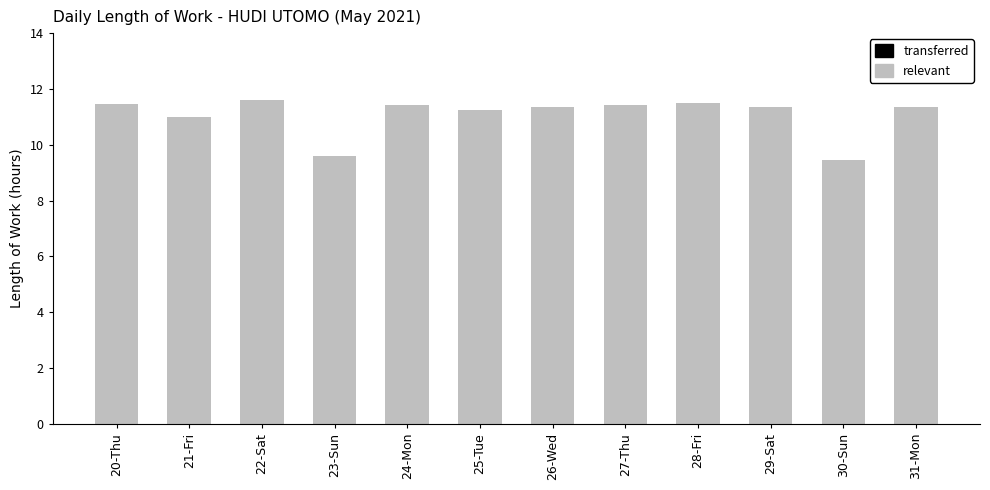

What is the sum of all values?

132.8